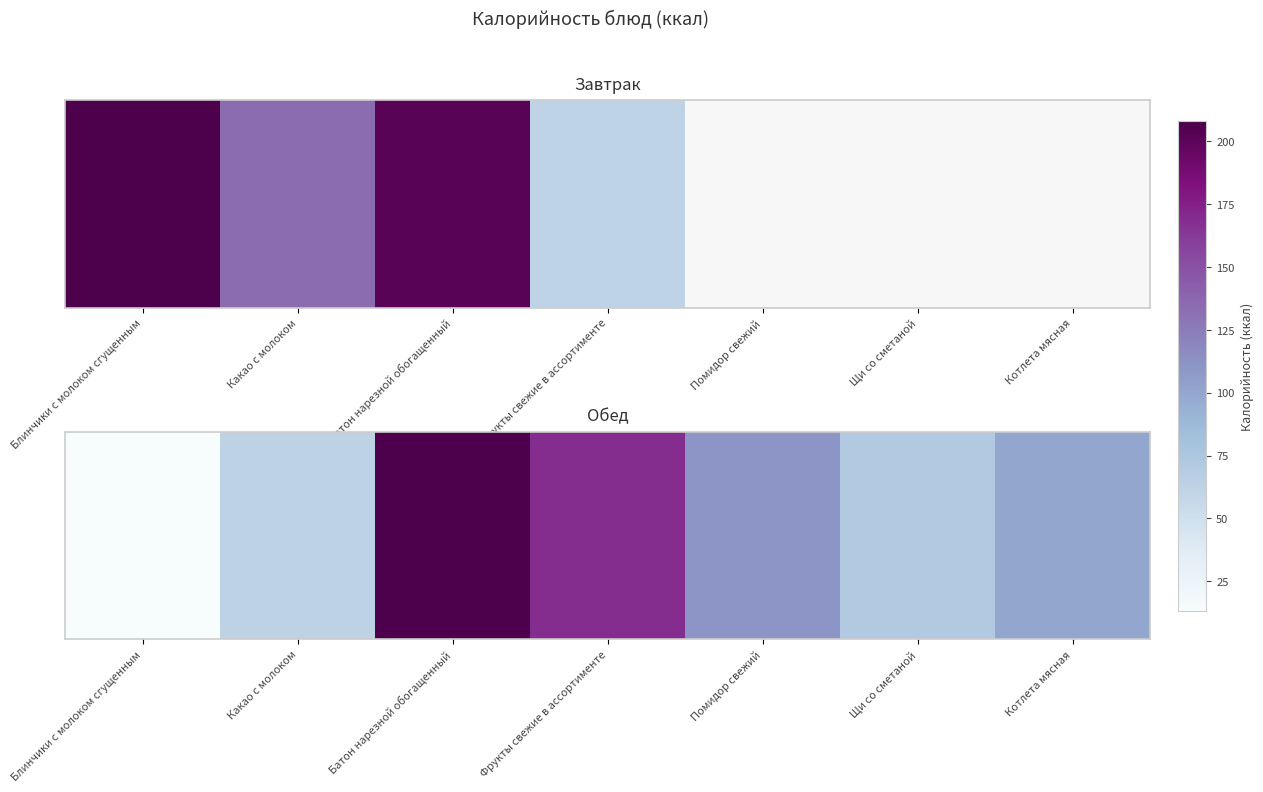

Reading left to right, transcribe all the data shown in this chart.

13	63	208	169	111	72	100